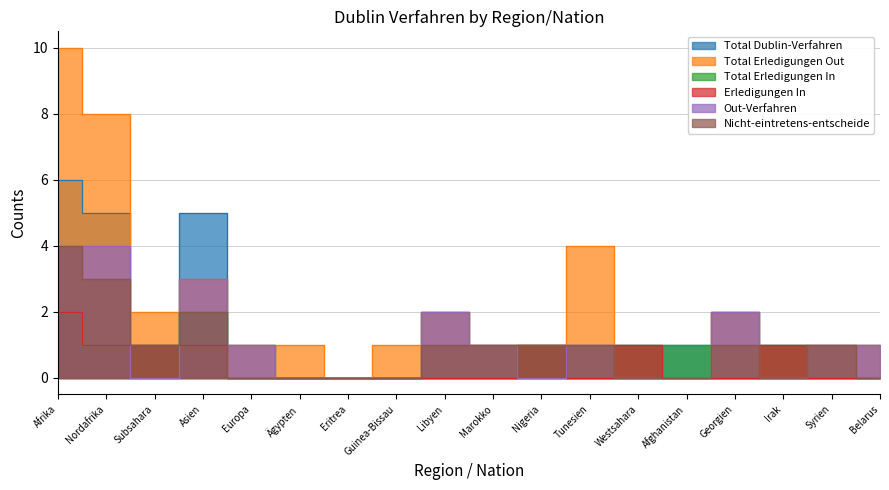

At which category does Nicht-eintretens-entscheide reach its first local peak?

Asien